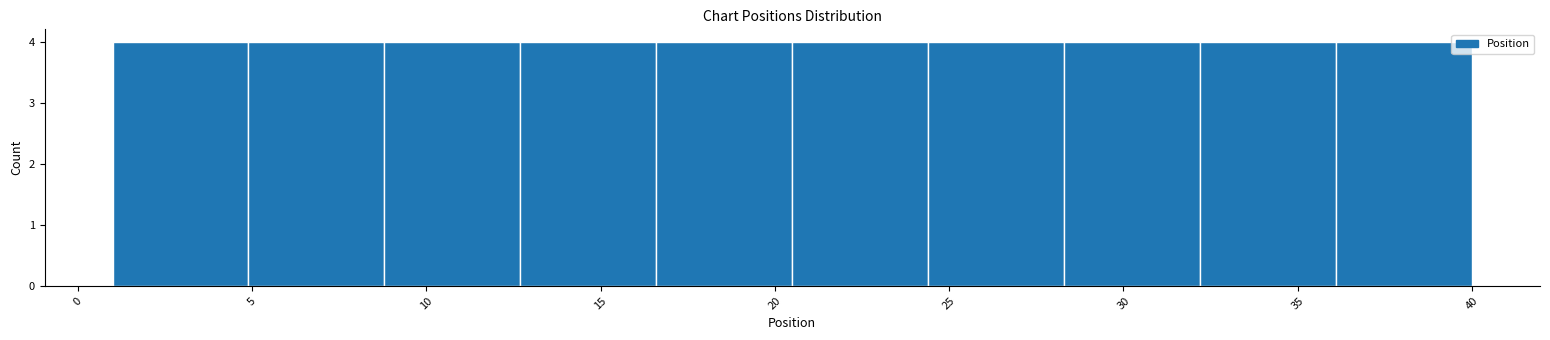

Reading left to right, list every bar in this chart as the range it spans on the x-axis followed by its height. Neither the bar edges nor the heights are printed on the chart, so give them approximately, as read against the axes.

1.0 to 4.9: 4
4.9 to 8.8: 4
8.8 to 12.7: 4
12.7 to 16.6: 4
16.6 to 20.5: 4
20.5 to 24.4: 4
24.4 to 28.3: 4
28.3 to 32.2: 4
32.2 to 36.1: 4
36.1 to 40.0: 4